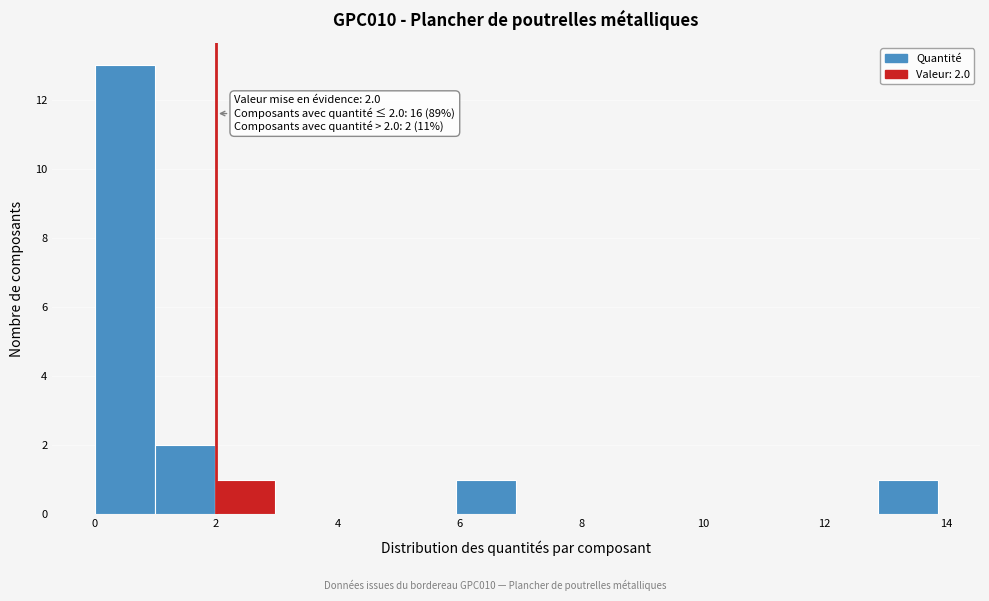

Which range on the x-axis has the tallest bar?

0.0 to 1.0